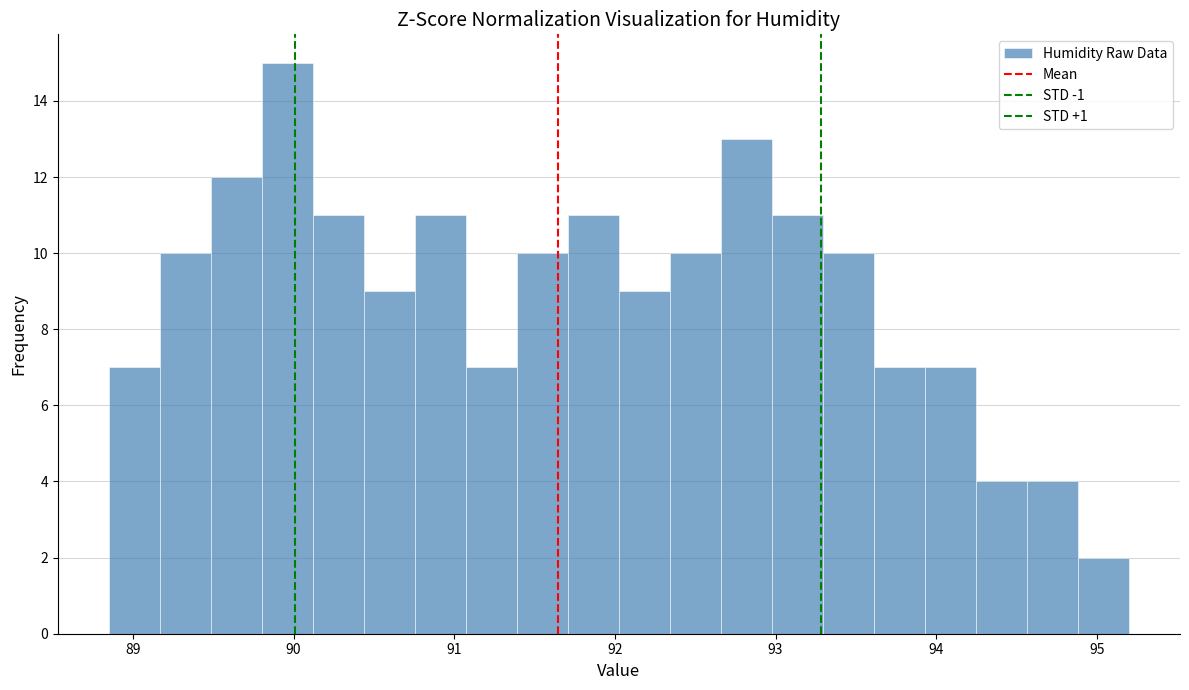

Read against the x-axis, roughly where is the centre of the tallest bar?

90.0